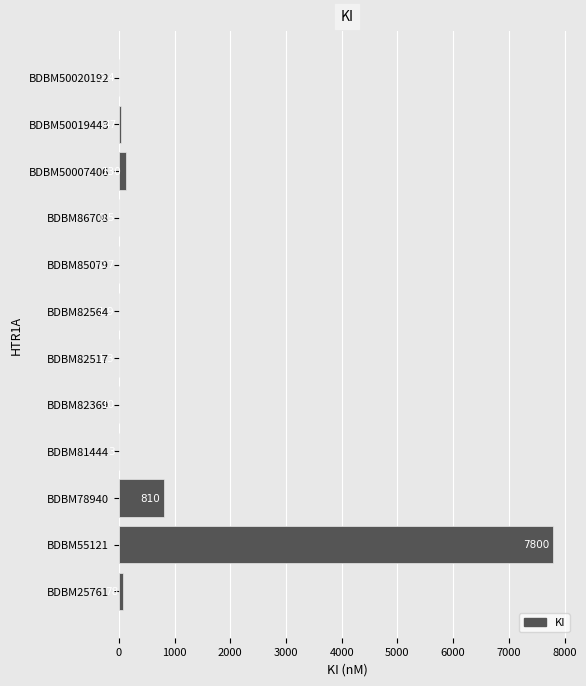

Is it true that the value at BDBM78940 is 810.0?

True